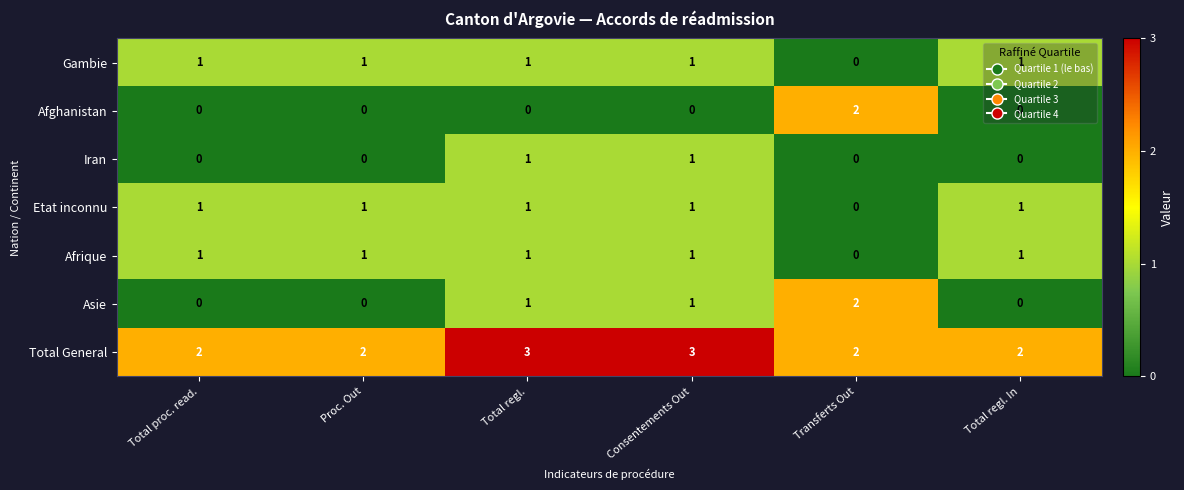

Count the Iran values in the range 0 to 1.

6